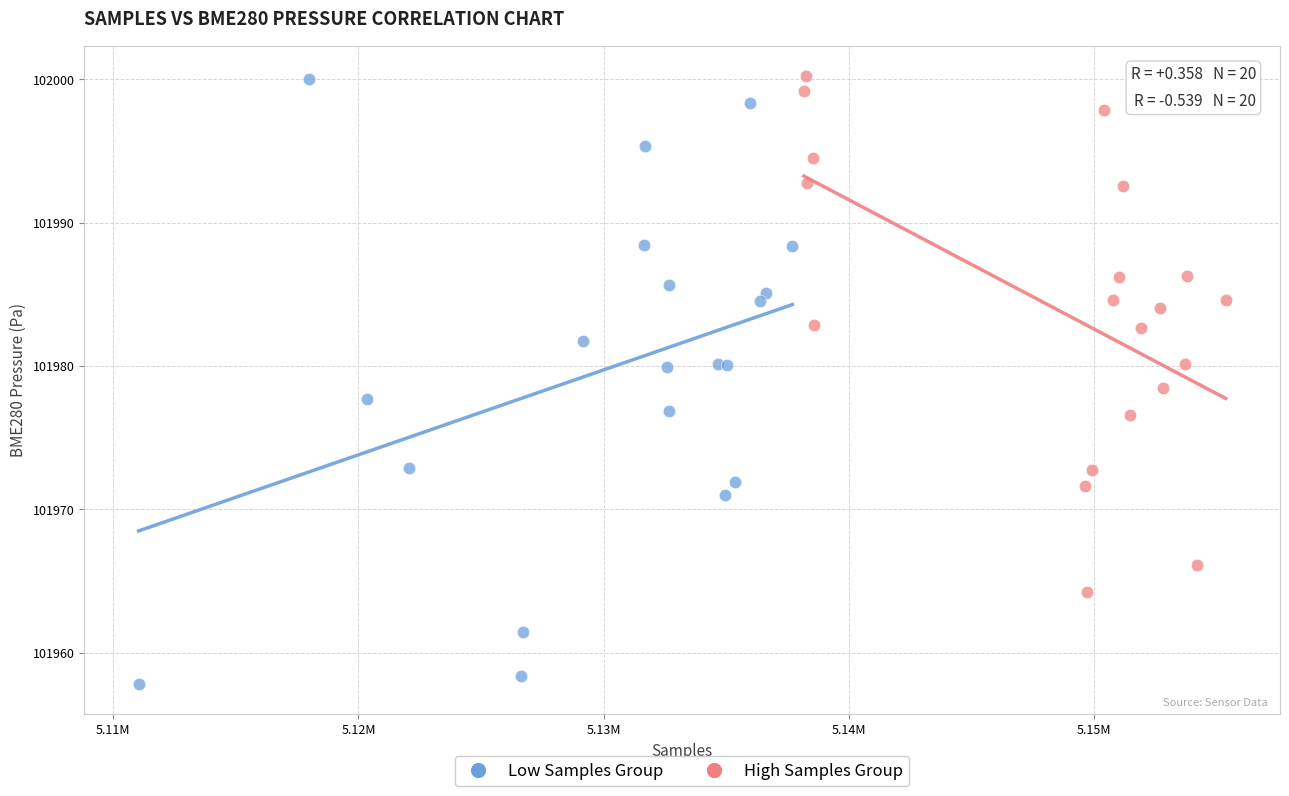

Which series has the largest Y range (max minus min)?

Low Samples Group